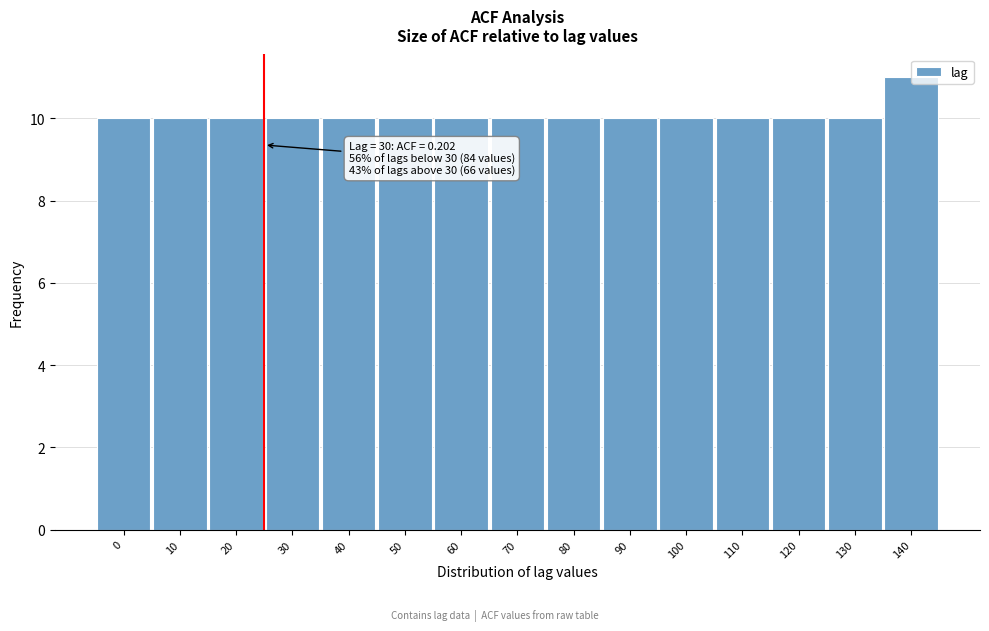

Reading left to right, transcribe all the data shown in this chart.

10	10	10	10	10	10	10	10	10	10	10	10	10	10	11